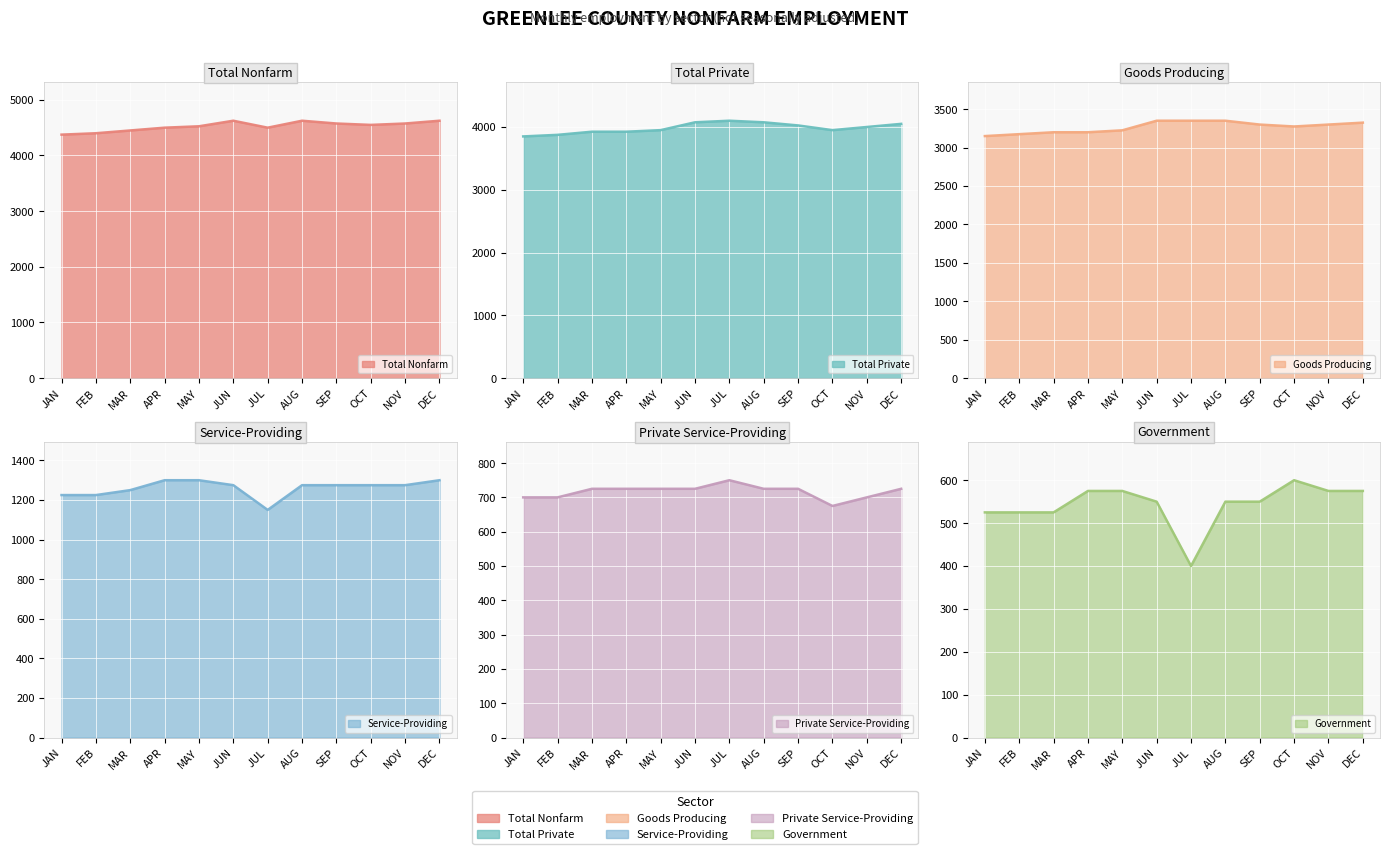

Does the chart display data point markers on the line(s)?

No